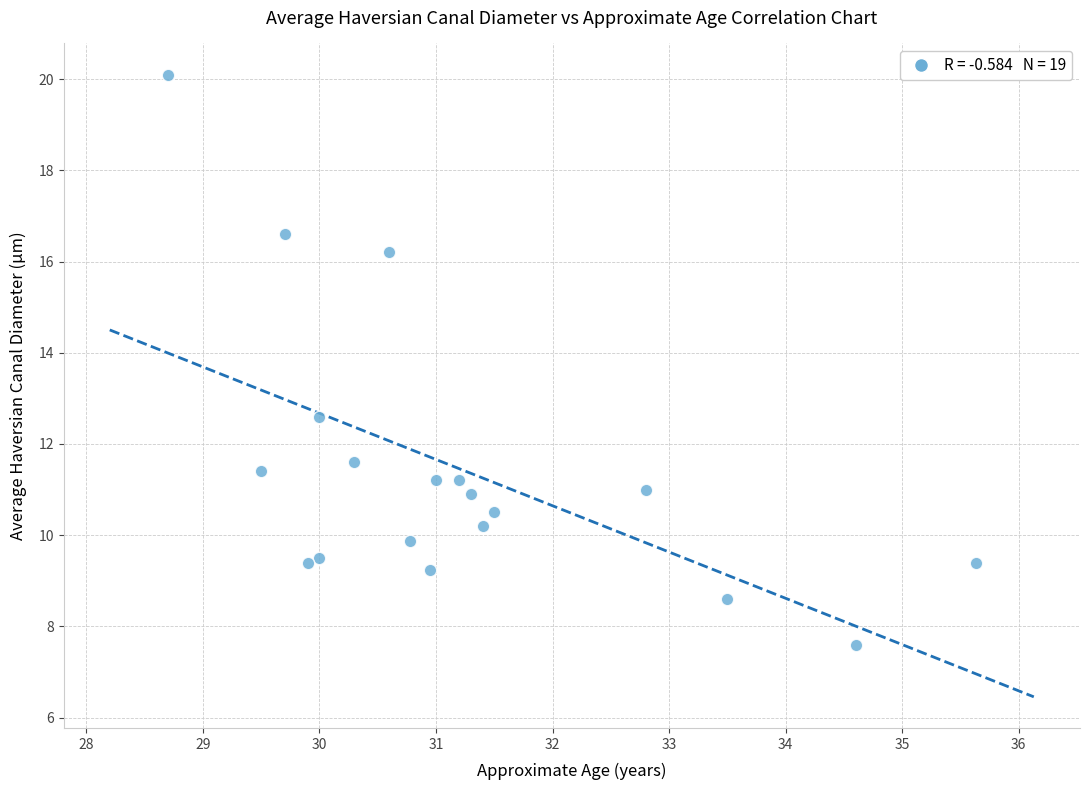

What Y value in the scatter plot is closest to 13?

12.6